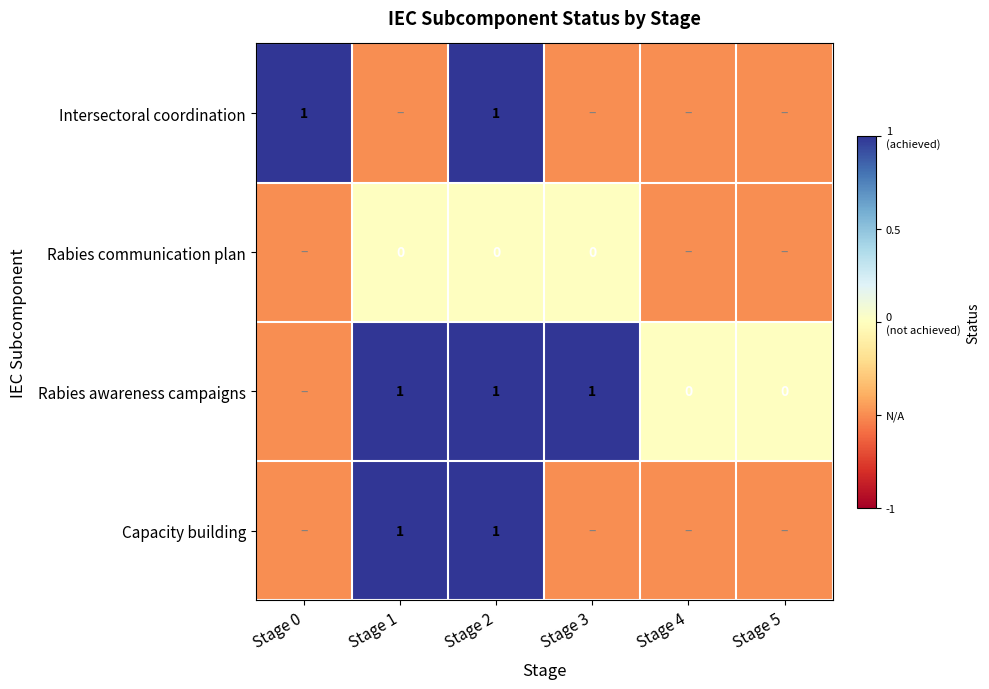

The value of Intersectoral coordination at Stage 0 is 1.0. True or false?

True